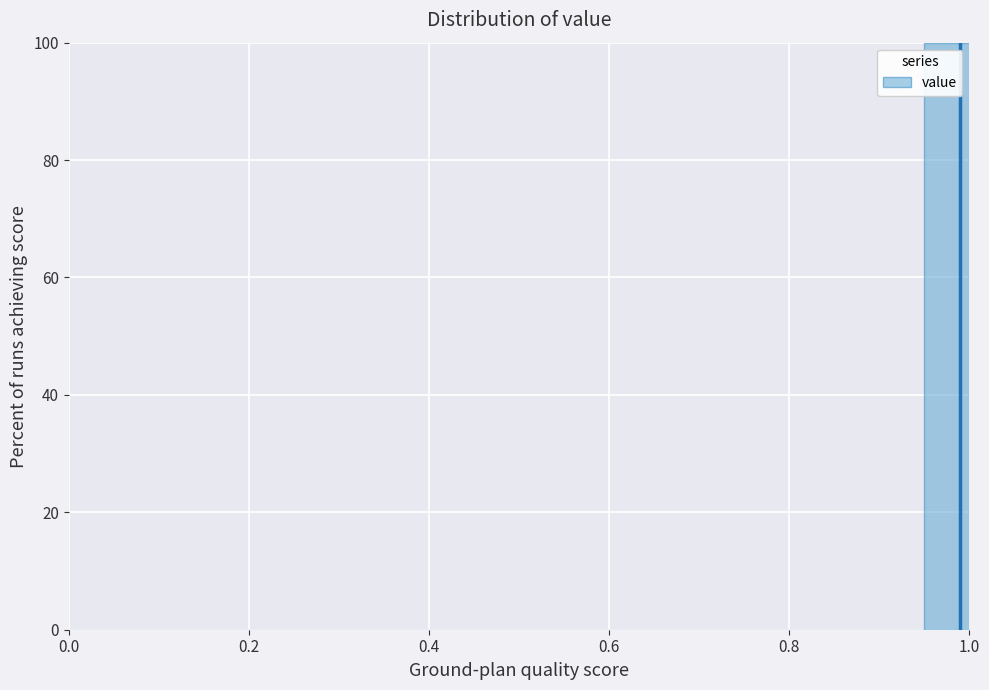

Read against the x-axis, roughly where is the centre of the tallest bar?

0.98